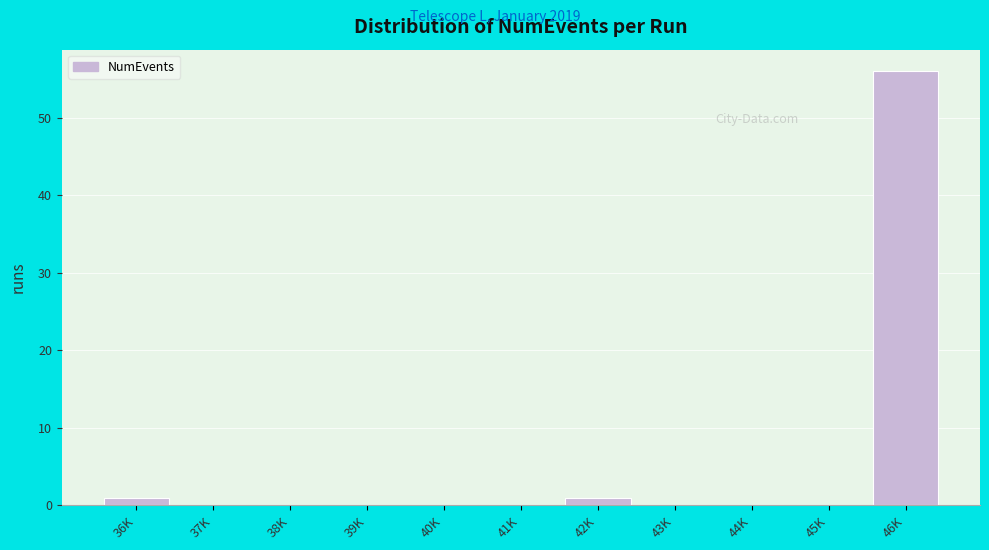

Reading right to left, extract all data points from this chart.

46K=56	45K=0	44K=0	43K=0	42K=1	41K=0	40K=0	39K=0	38K=0	37K=0	36K=1